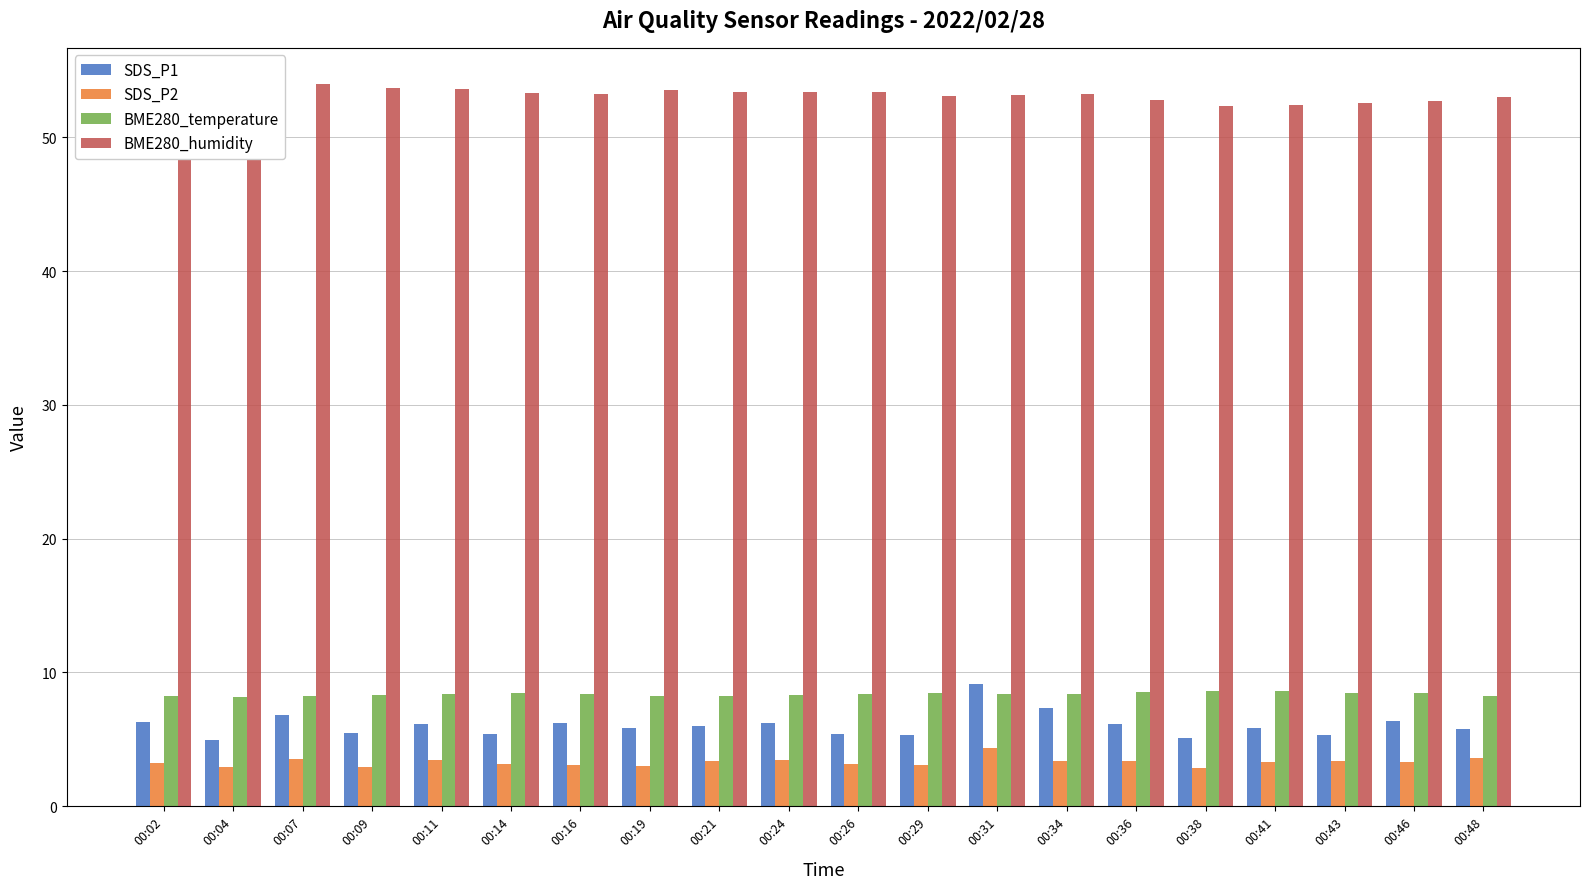

What is the greatest value displayed?

54.0